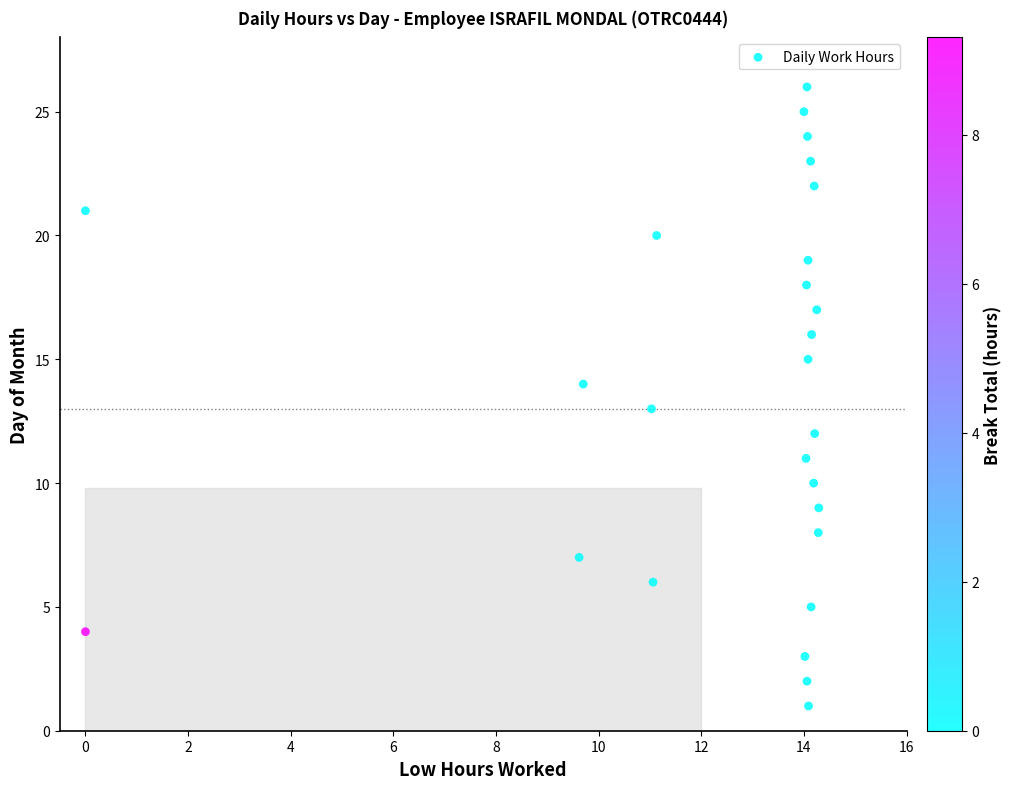

What is the range of Y values (max minus min)?

25